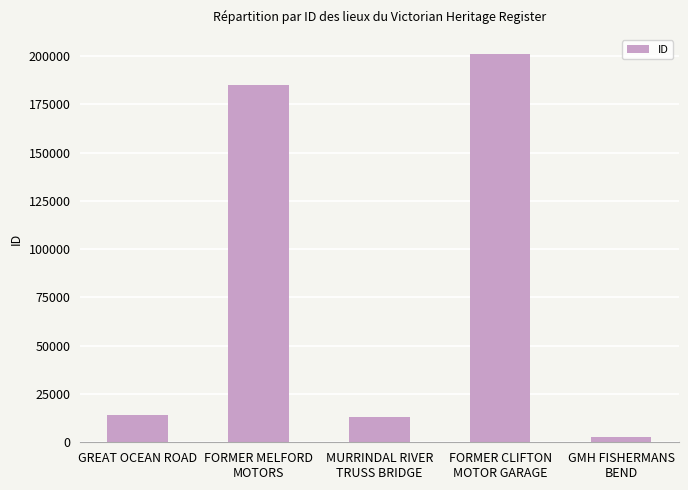

What is the value of the 3rd bar from the left?

13058